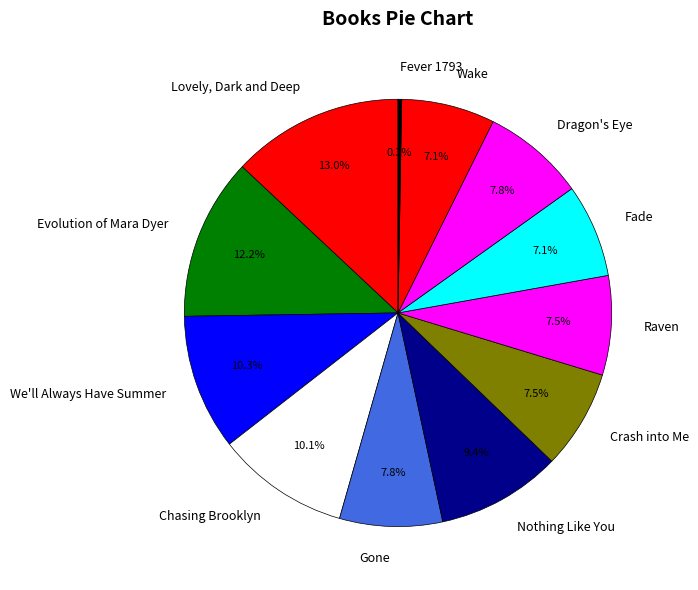

How many slices are in this pie chart?

12